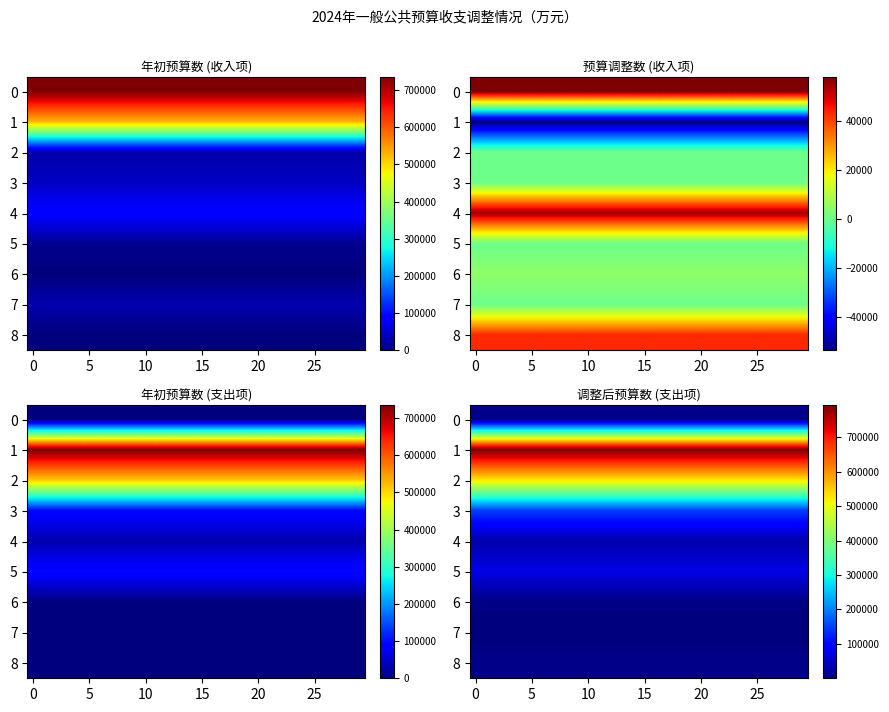

What is the total value across all series at 9?

1595918